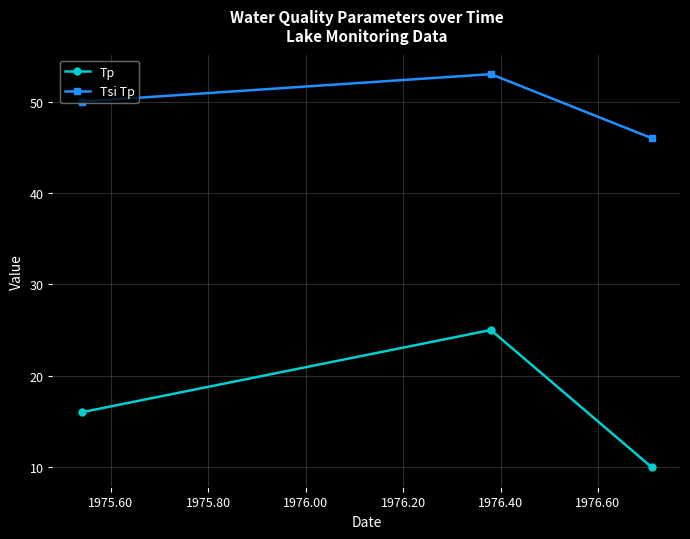

Does the chart display data point markers on the line(s)?

Yes